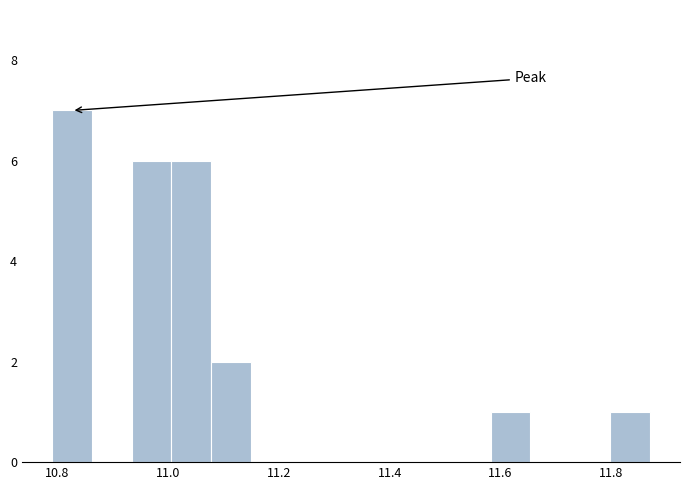

Read against the x-axis, roughly where is the centre of the tallest bar?

10.82